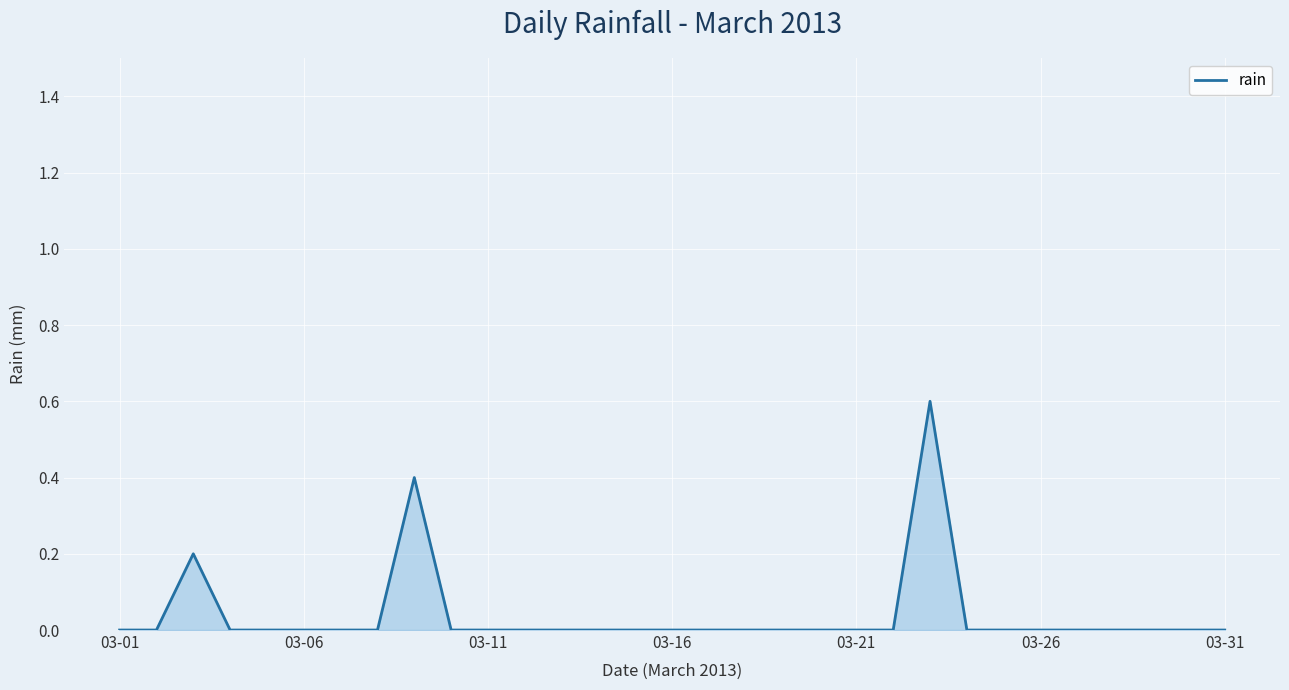

What is the difference between the maximum and minimum values?

0.6